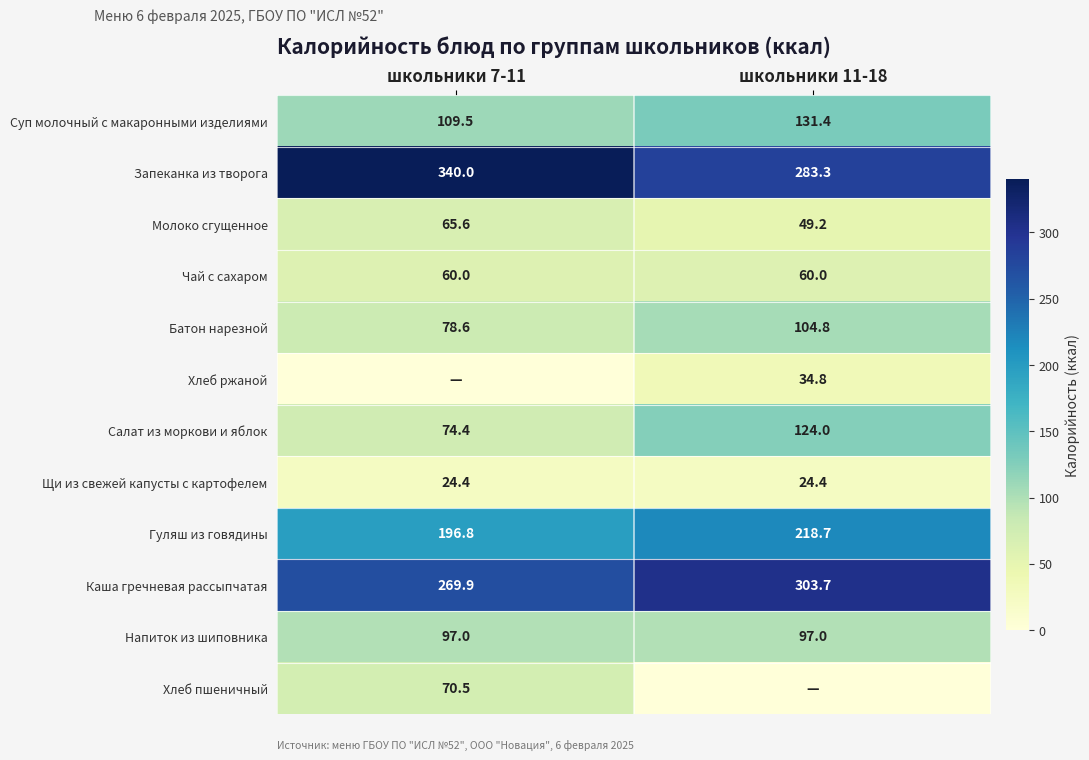

List the labels in order of Молоко сгущенное value, largest first.

школьники 7-11, школьники 11-18